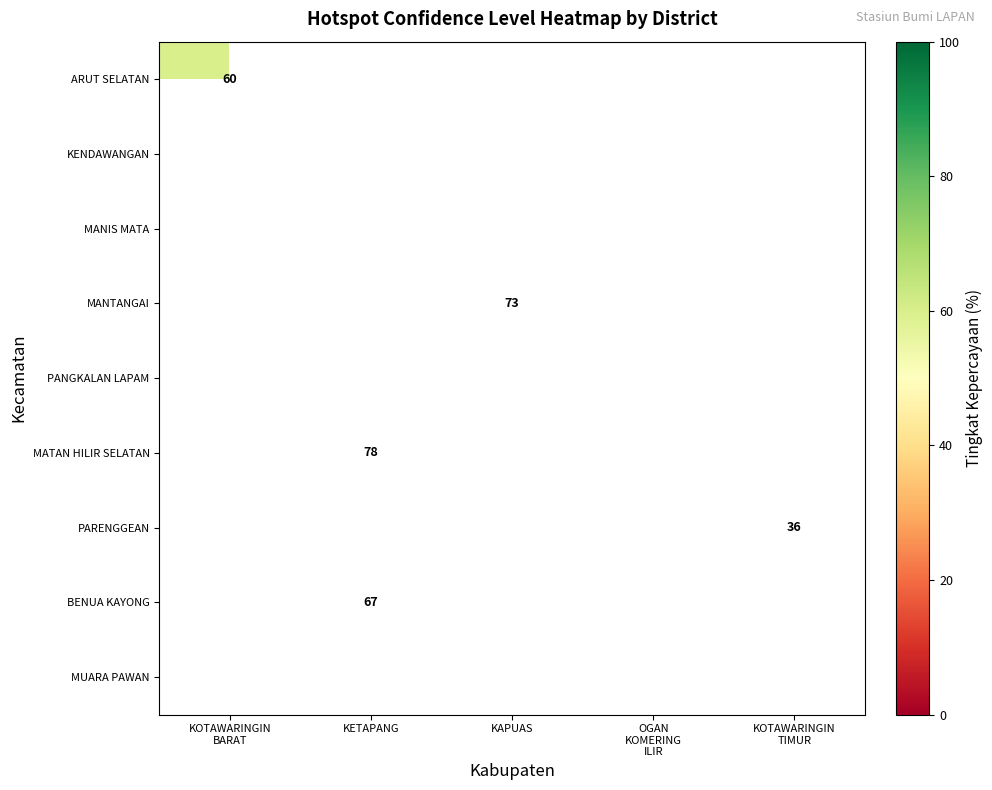

Is it true that MANIS MATA equals 84 at KETAPANG?

True